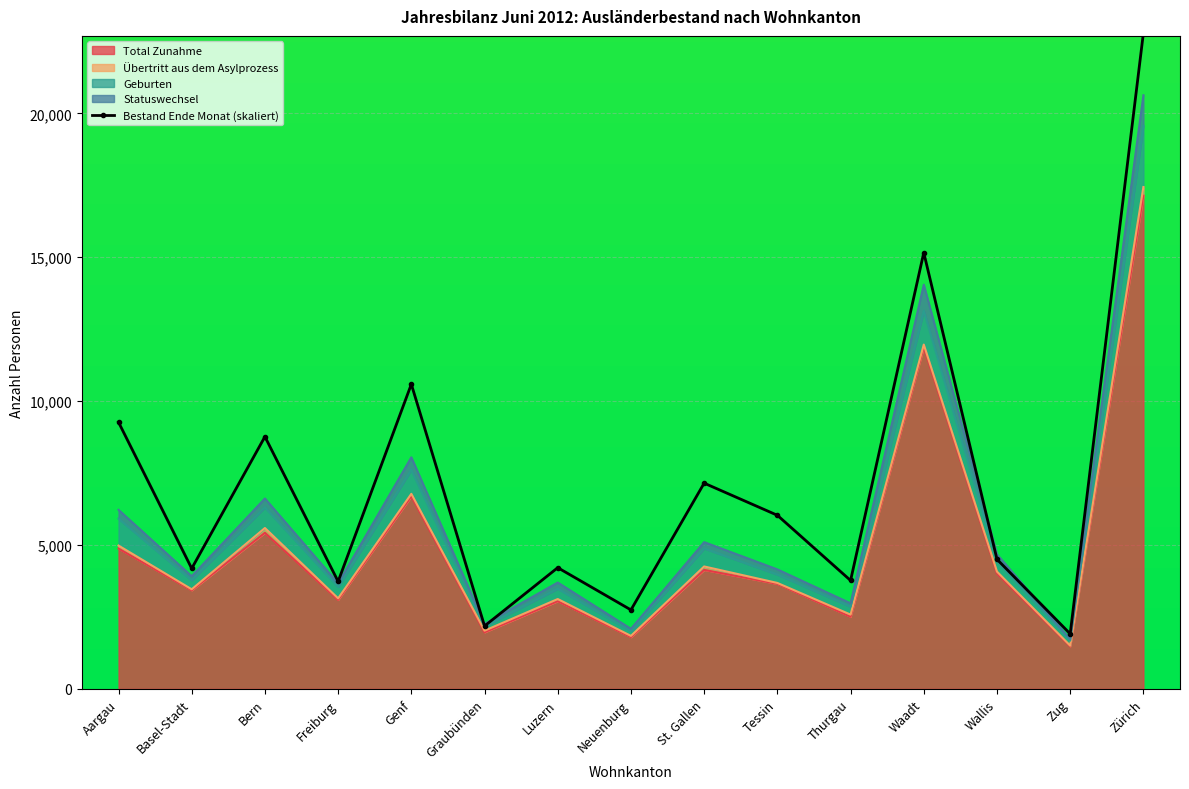

The value at Waadt is 3725.2. True or false?

False